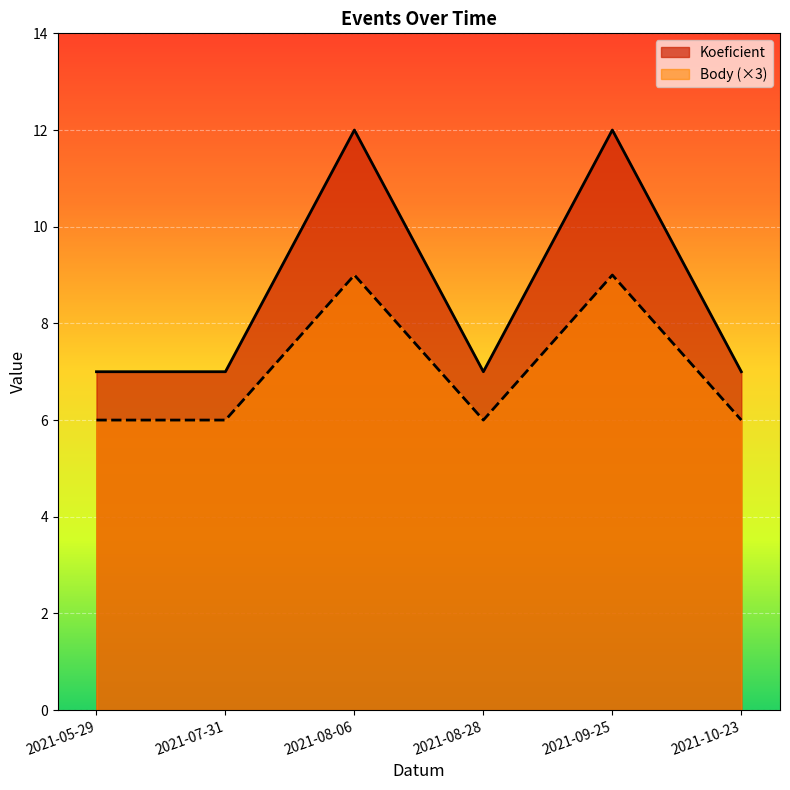

True or false: Body has a value of 6 at 2021-05-29.

True